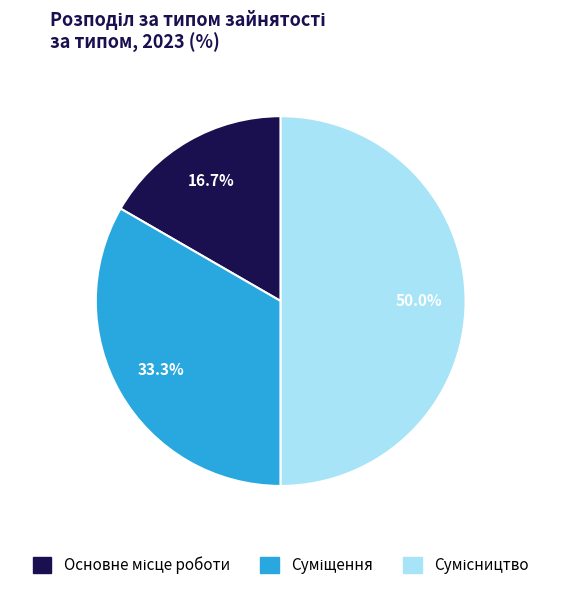

What portion of the pie excludes Основне місце роботи?

83.3%